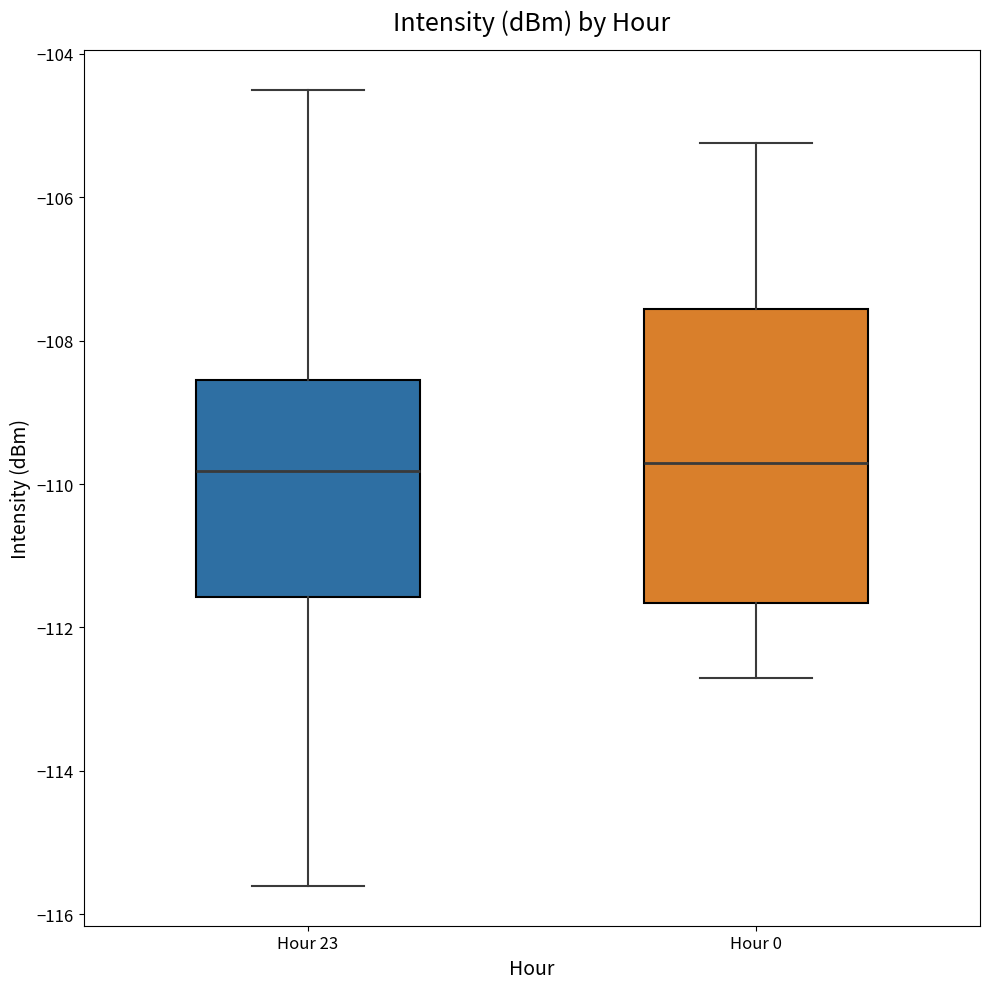

Reading left to right, read every box against the y-axis: the position of its median line, the range the box covers, and the ends of its whiskers. The values are not printed on the chart, so give them approximately, as read against the axis.

Hour 23: median -109.8, box -111.6 to -108.6, whiskers -115.6 to -104.6
Hour 0: median -109.8, box -111.6 to -107.6, whiskers -112.6 to -105.2